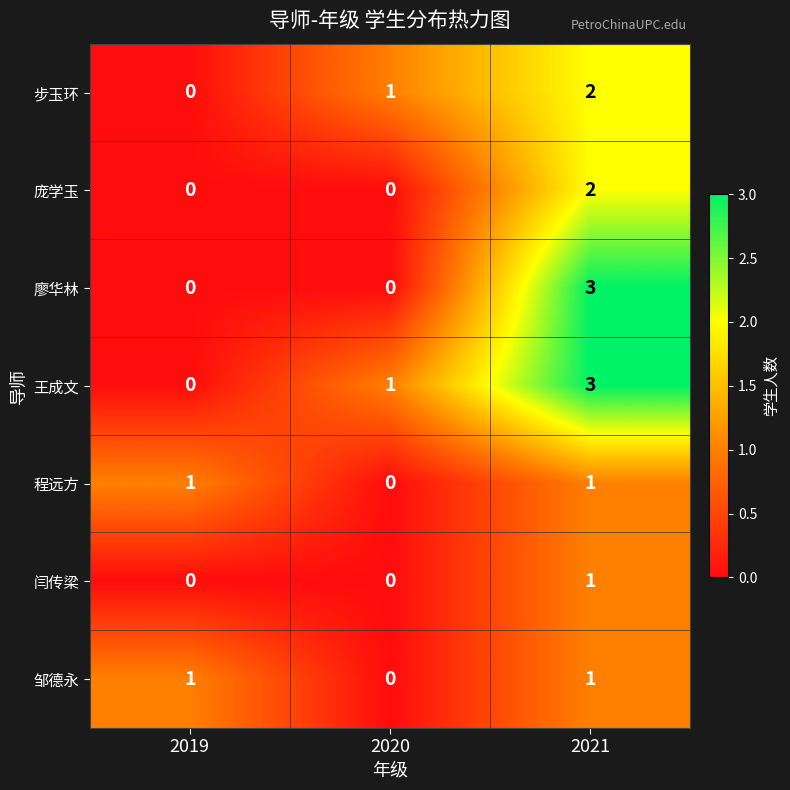

Between 2020 and 2021, which series saw the biggest shift?

廖华林